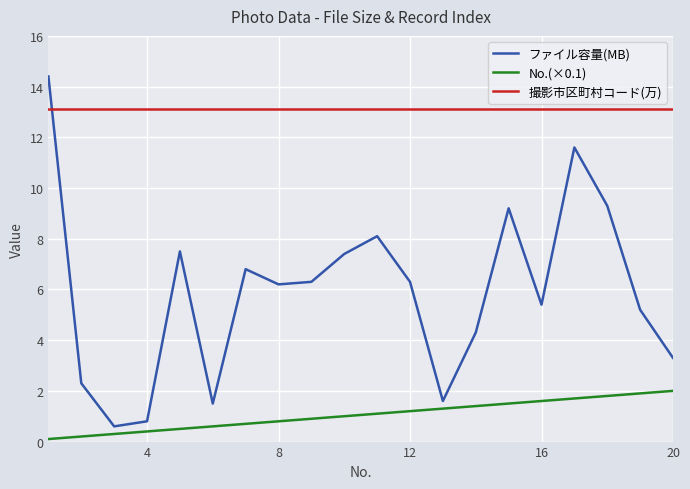

Count the number of categories in the chart.

20